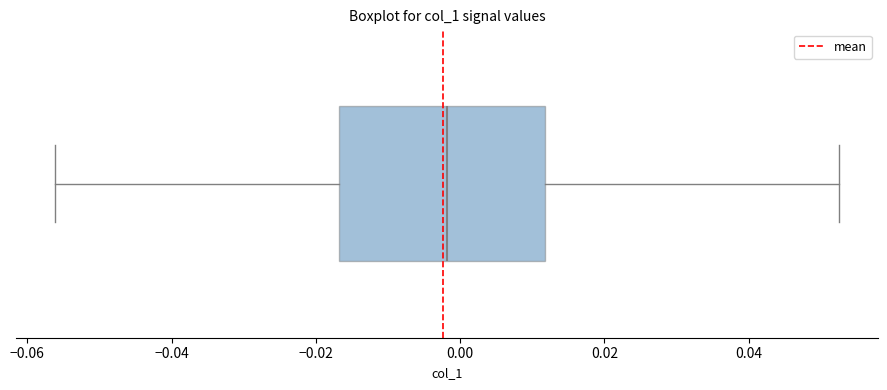

Where is the left edge of the box on the x-axis? The values are not printed on the chart, so give them approximately, as read against the axis.

-0.016